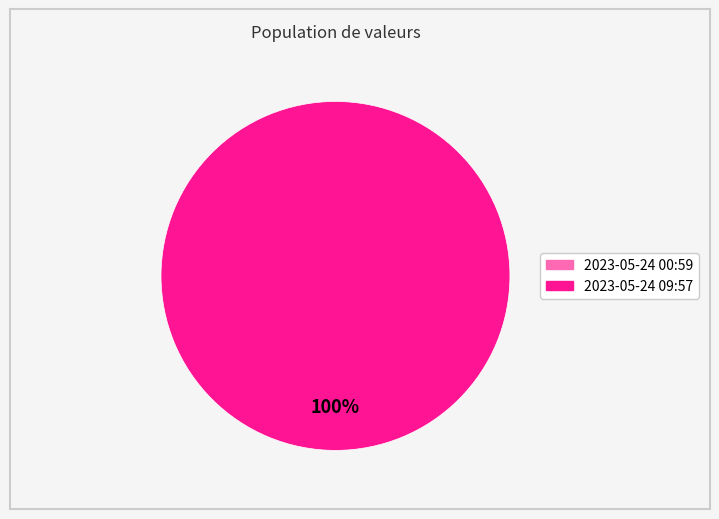

What percentage do 2023-05-24T09:57:14.279Z and 2023-05-24T00:59:12.572Z together represent?

100.0%